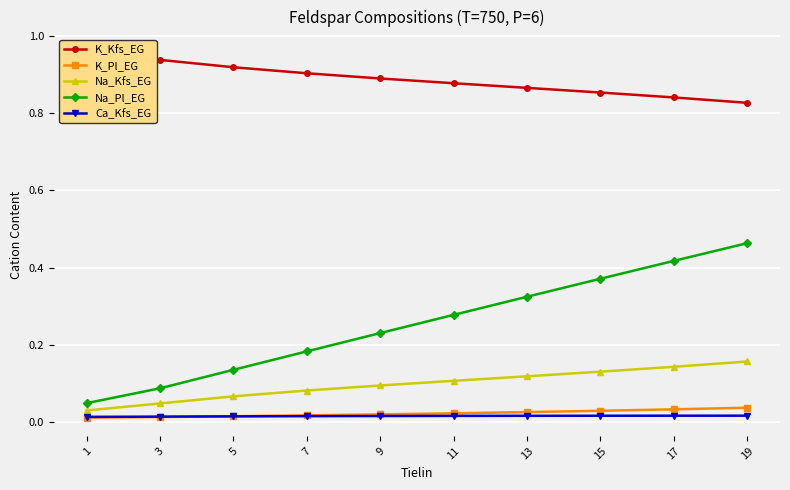

The value of K_Pl_EG at 1 is 0.0. True or false?

True